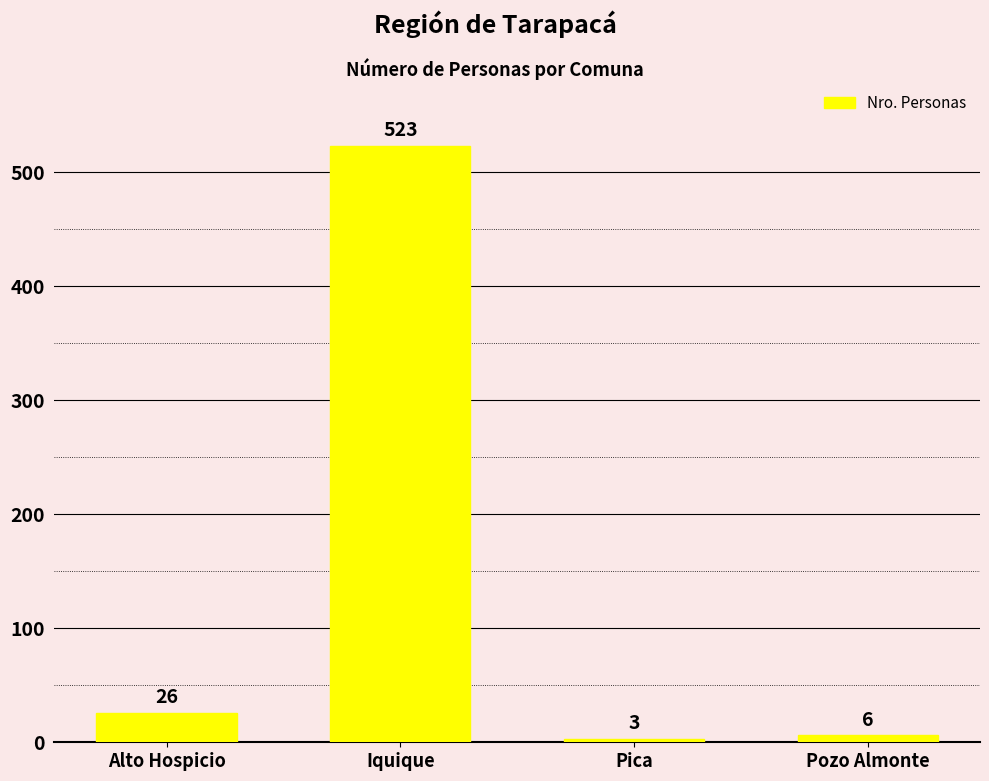

True or false: the data shows 306 at Iquique.

False